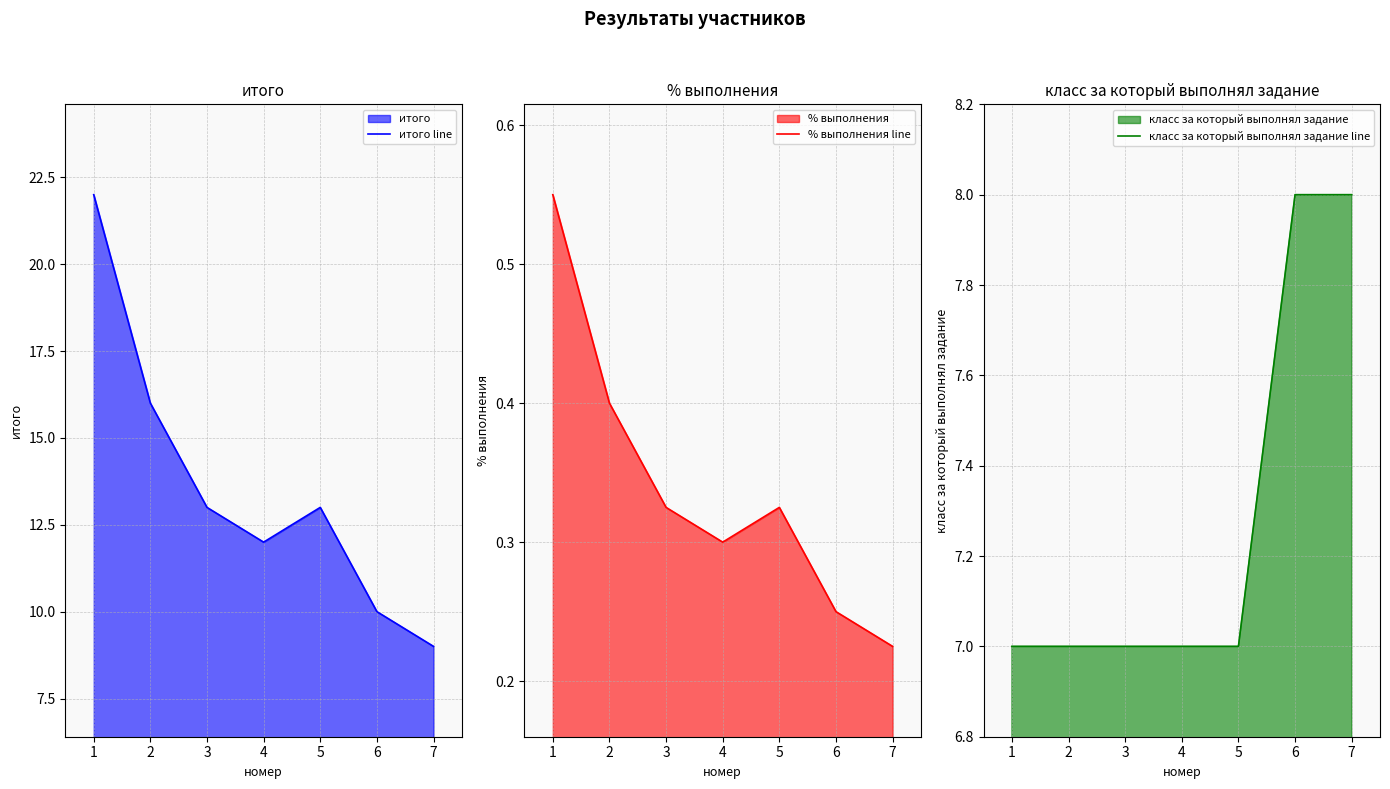

How many класс за который выполнял задание line values are between 7 and 8?

7